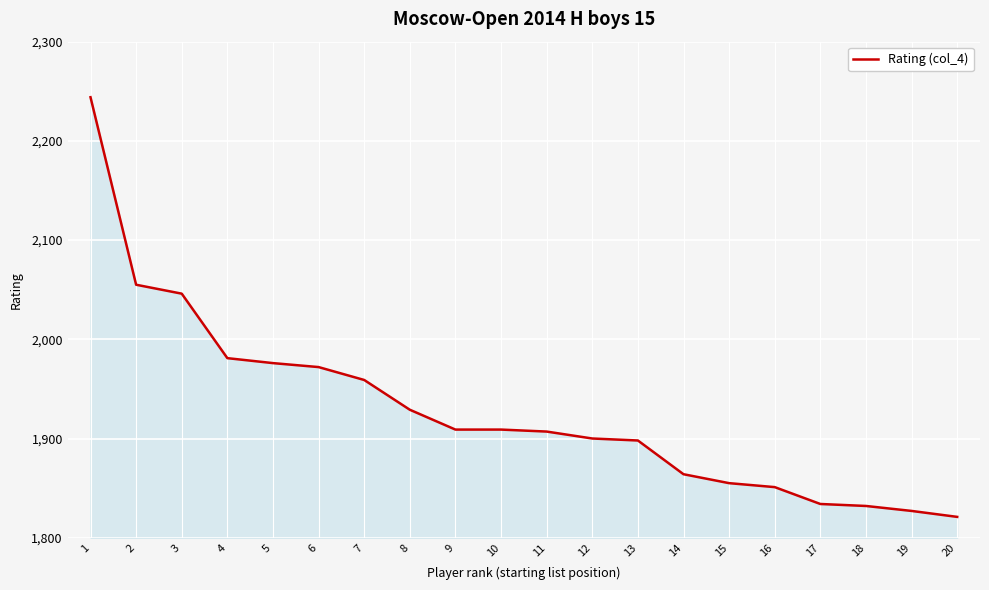

What is the difference between the maximum and second lowest values?

417